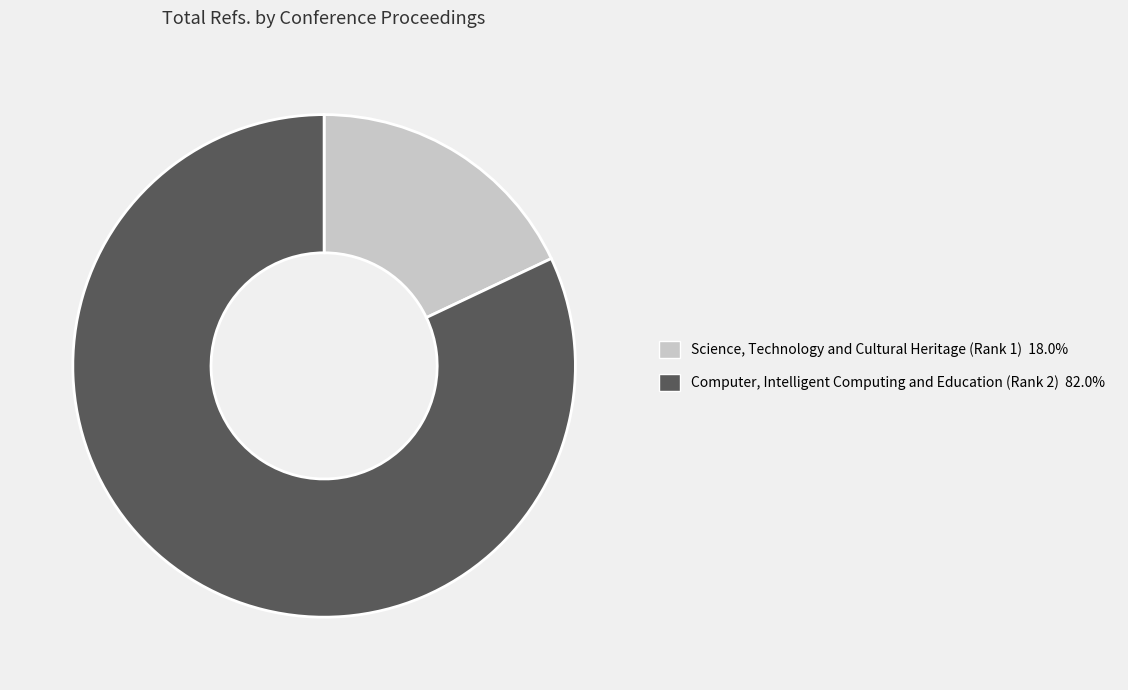

True or false: Computer, Intelligent Computing and Education (Rank 2) accounts for 70% of the total.

False